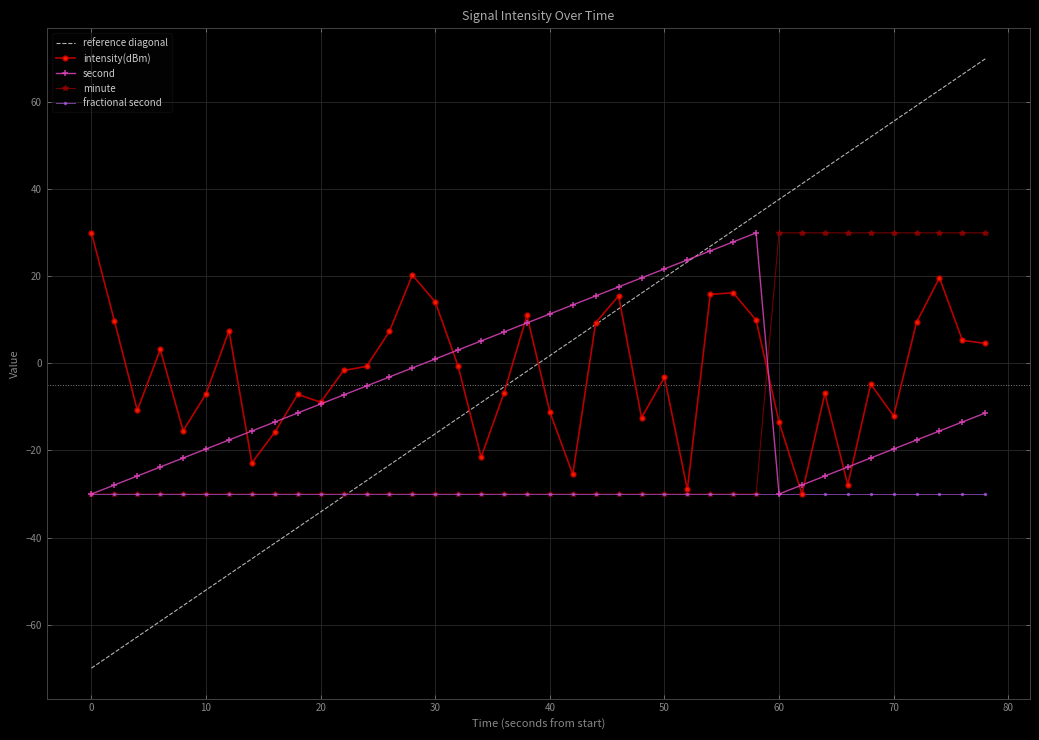

What is the maximum value for second?

30.0